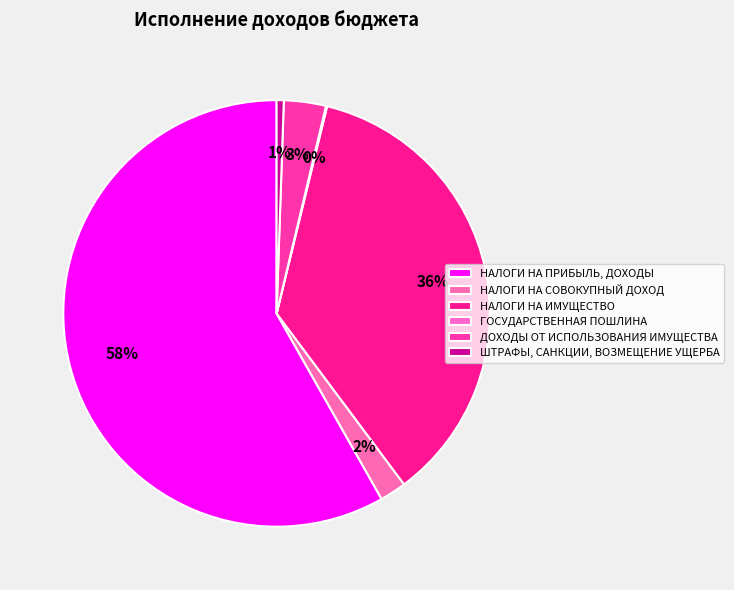

To the nearest percent, what is the average slice percentage?

17%